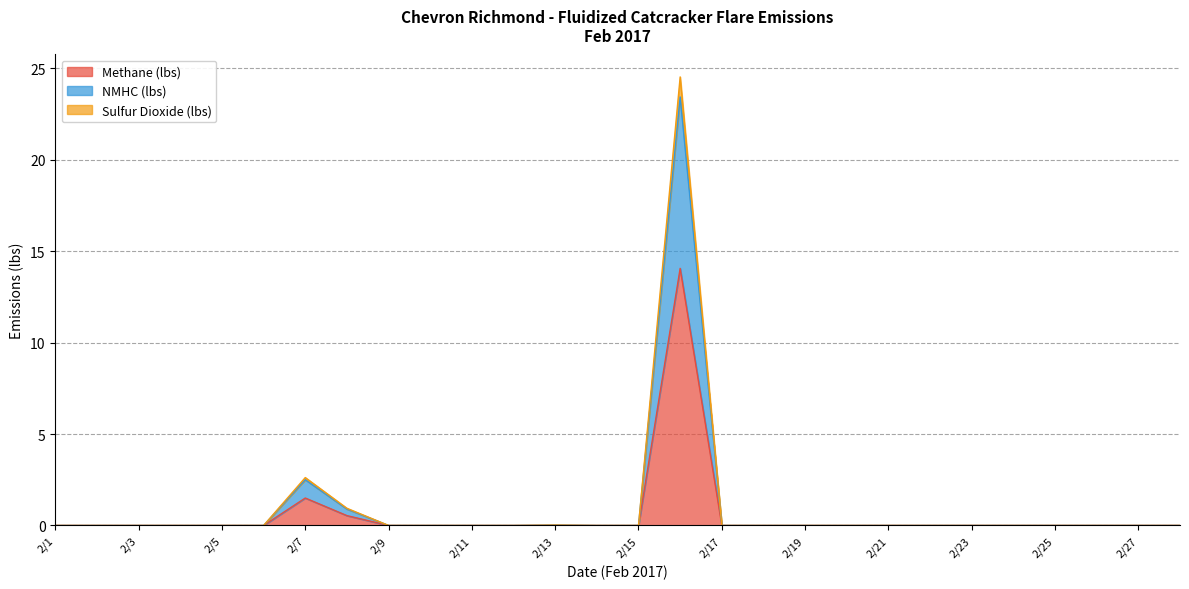

What is the average value of the Methane (lbs) series?

0.6